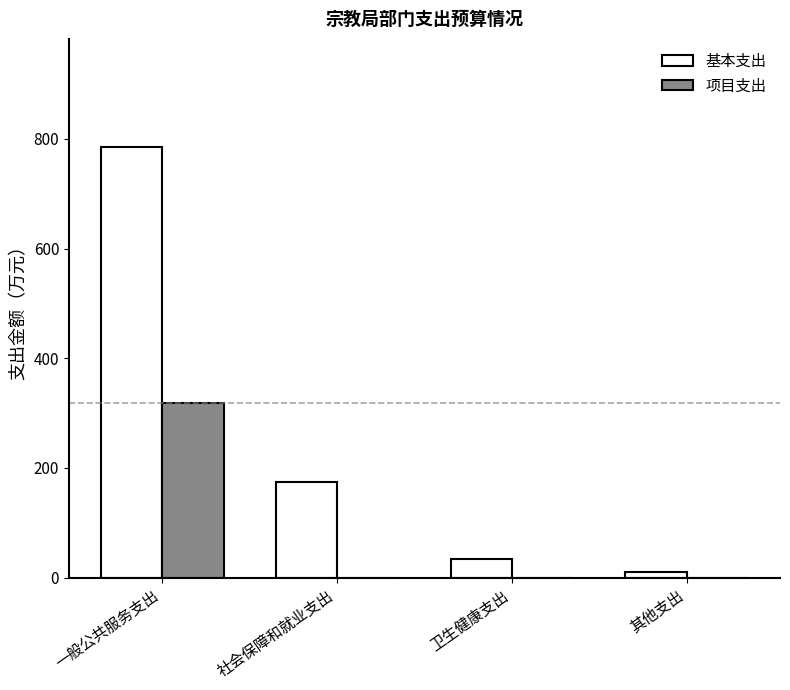

Reading left to right, list all the values displayed in this chart.

基本支出: 一般公共服务支出=785.8	社会保障和就业支出=173.5	卫生健康支出=34.6	其他支出=10.4
项目支出: 一般公共服务支出=317.6	社会保障和就业支出=0.0	卫生健康支出=0.0	其他支出=0.0